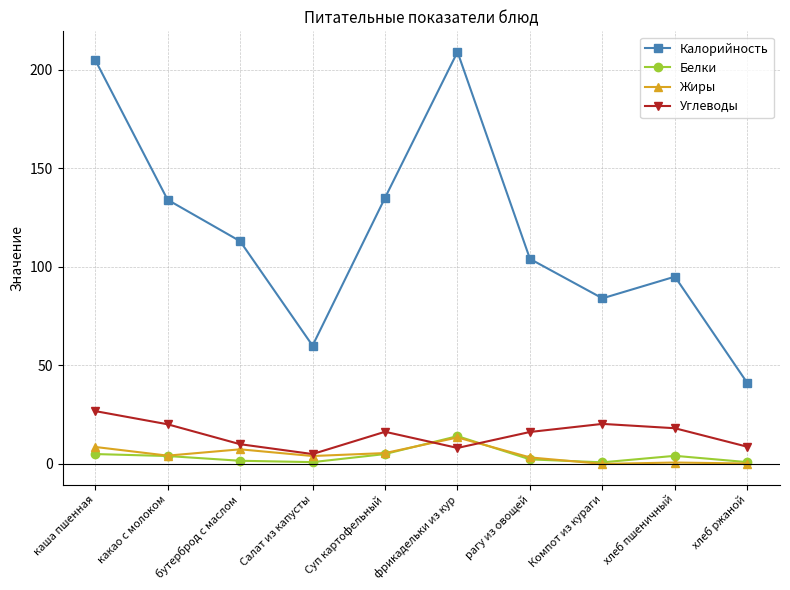

What is the sum of all Углеводы values?

149.6